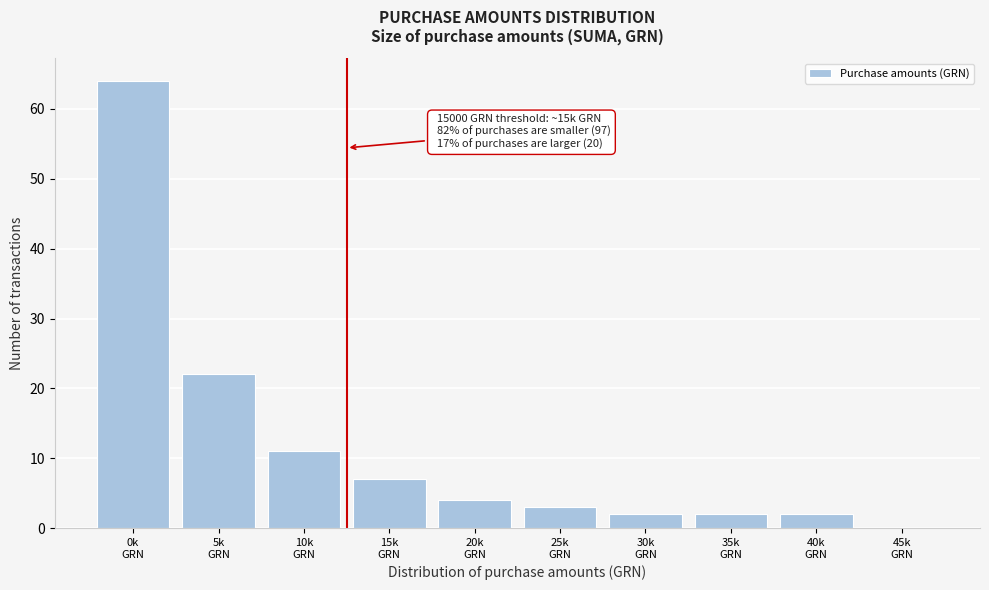

What is the sum of all values?

117